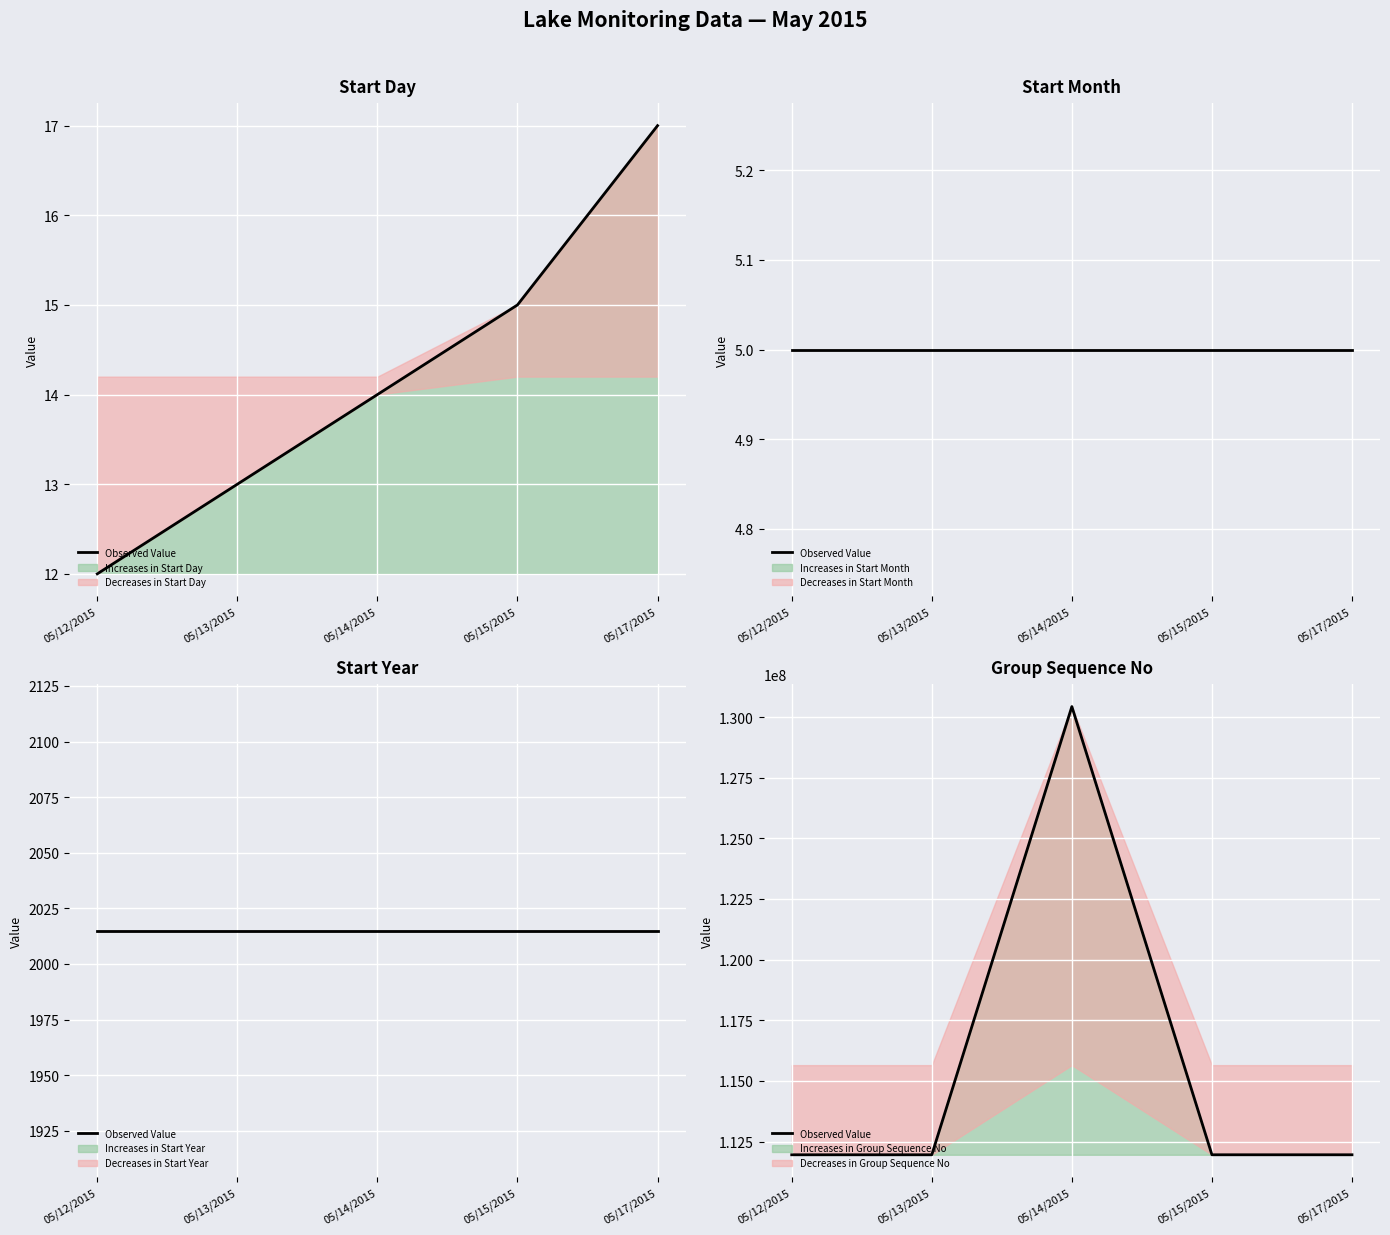

List the labels in order of value, largest first.

05/14/2015, 05/12/2015, 05/13/2015, 05/15/2015, 05/17/2015